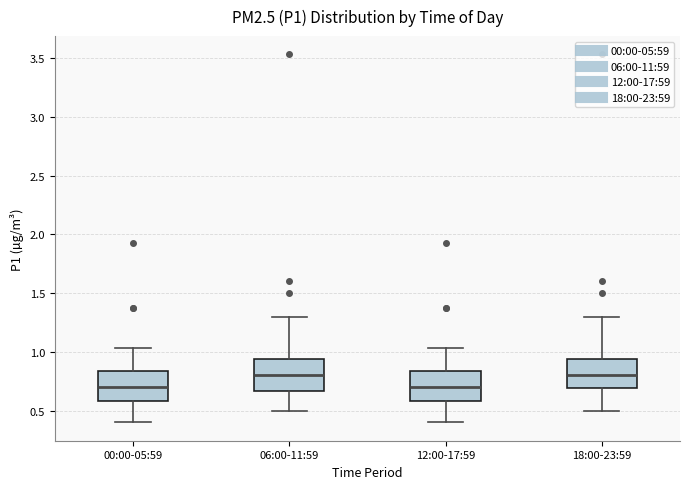

Reading left to right, read every box against the y-axis: the position of its median line, the range the box covers, and the ends of its whiskers. The values are not printed on the chart, so give them approximately, as read against the axis.

00:00-05:59: median 0.70, box 0.60 to 0.85, whiskers 0.40 to 1.05
06:00-11:59: median 0.80, box 0.65 to 0.95, whiskers 0.50 to 1.30
12:00-17:59: median 0.70, box 0.60 to 0.85, whiskers 0.40 to 1.05
18:00-23:59: median 0.80, box 0.70 to 0.95, whiskers 0.50 to 1.30